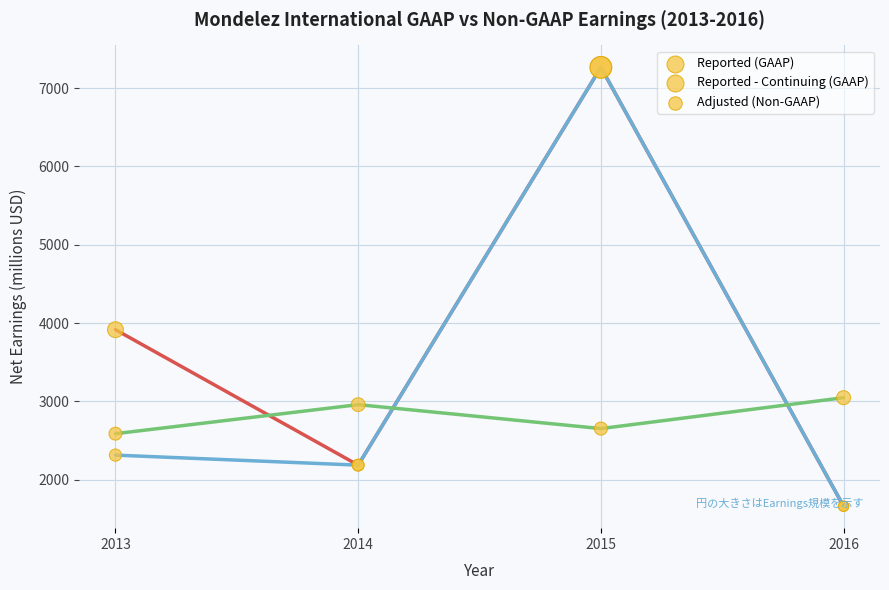

What is the total value across all series at 2014?

7325